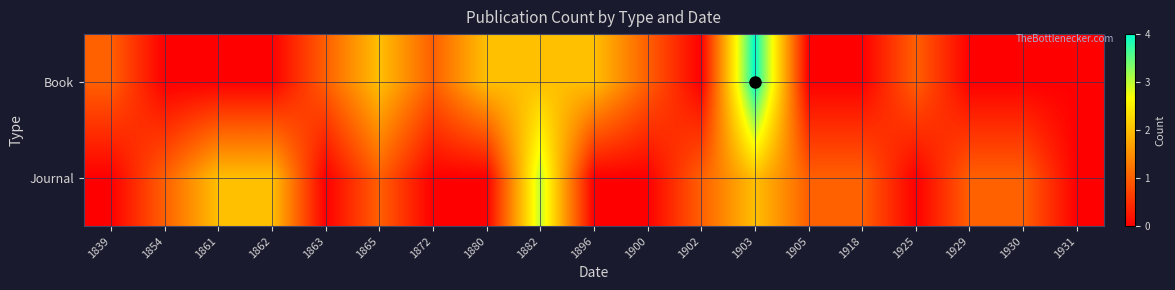

Which category has the lowest value across all series?

1854